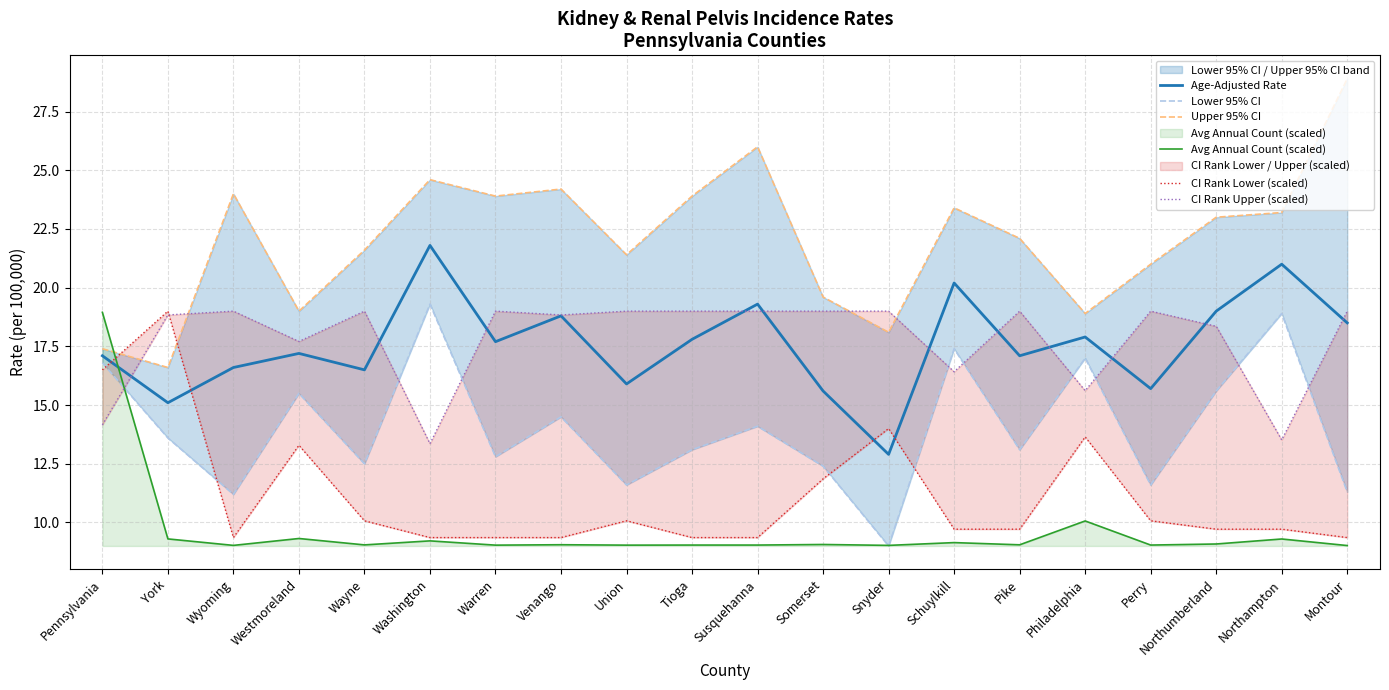

At Susquehanna, list the series in order from largest to smallest.

Upper 95% CI, Age-Adjusted Rate, CI Rank Upper (scaled), Lower 95% CI, CI Rank Lower (scaled), Avg Annual Count (scaled)